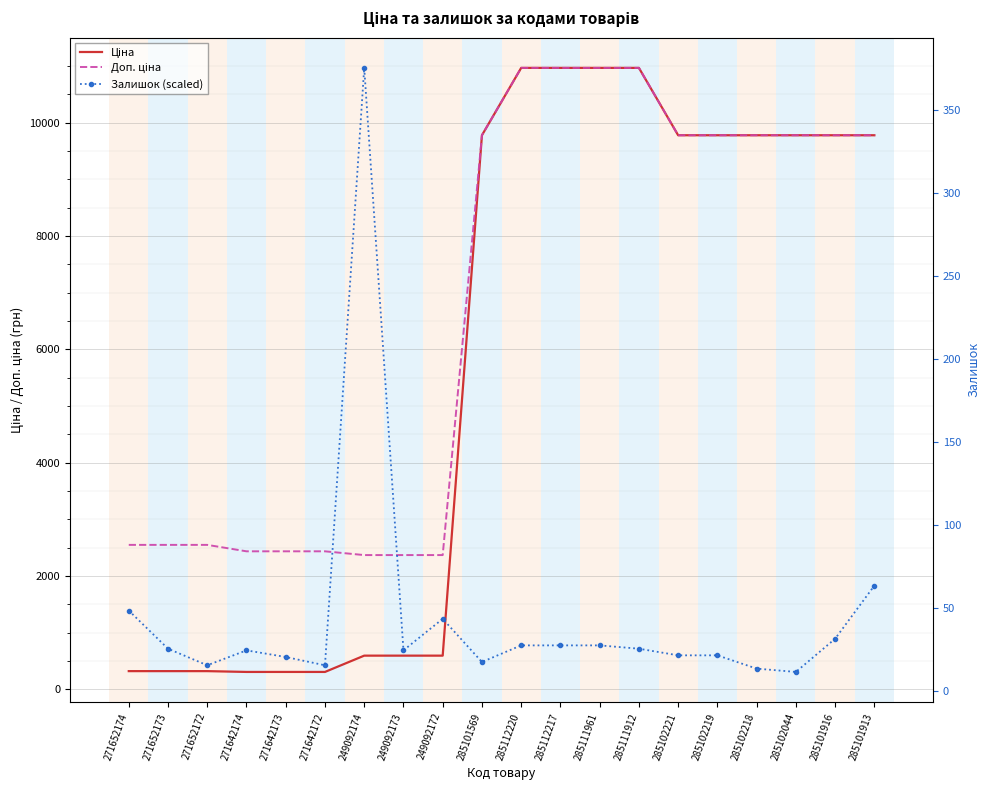

Is the value of Залишок (scaled) at 285102219 greater than the value of Ціна at 271642173?

Yes